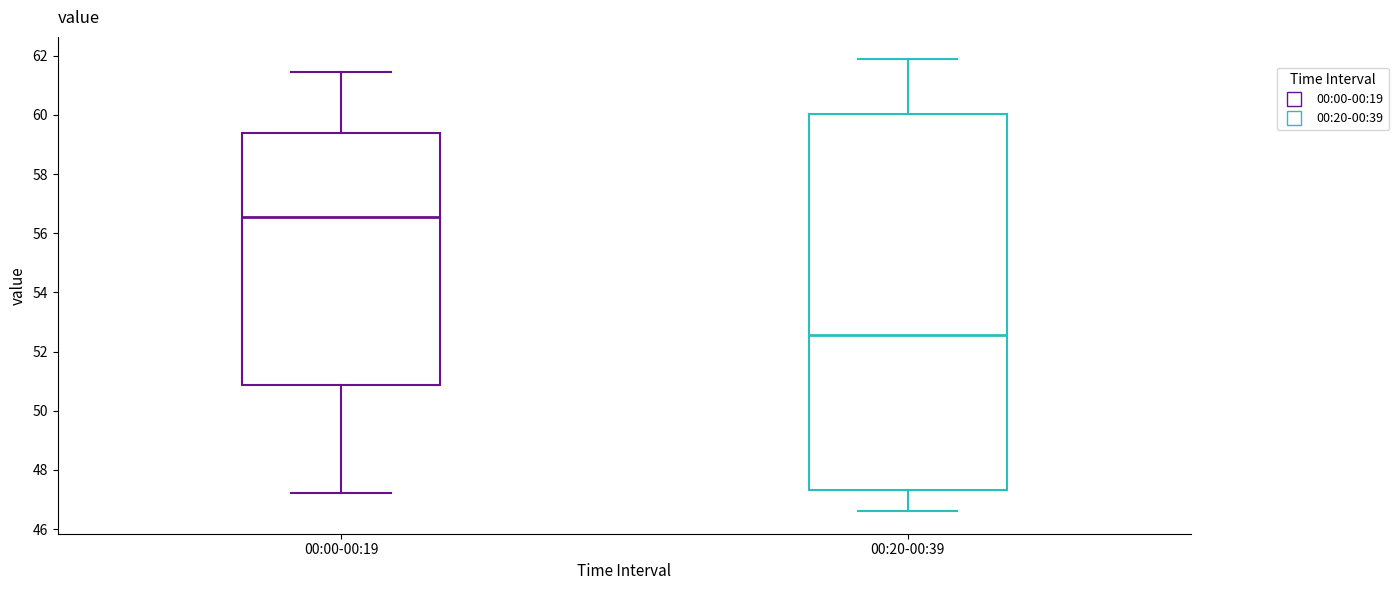

Which box's median line is the highest?

00:00-00:19